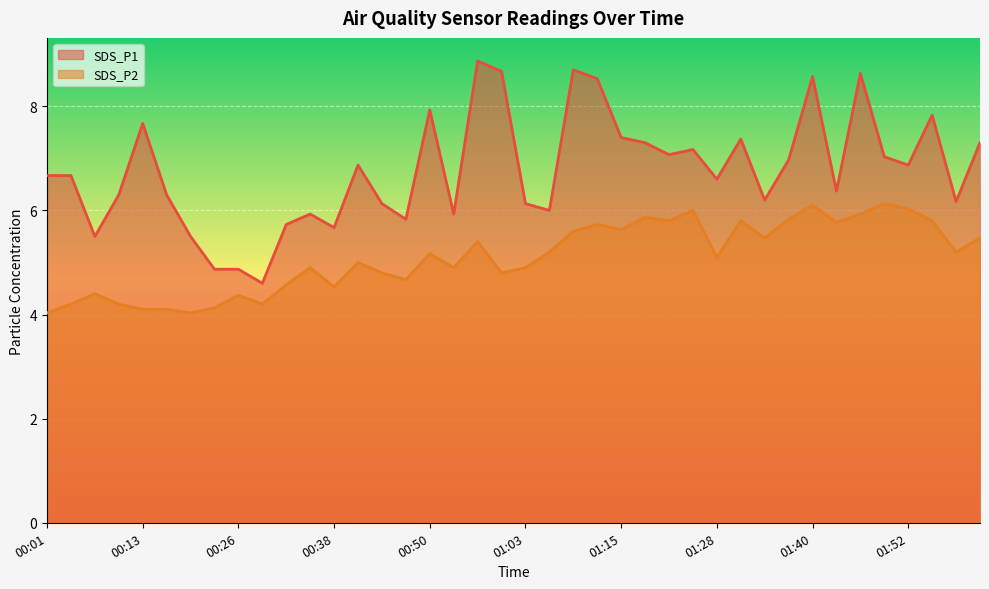

What are all the series names shown in the legend?

SDS_P1, SDS_P2